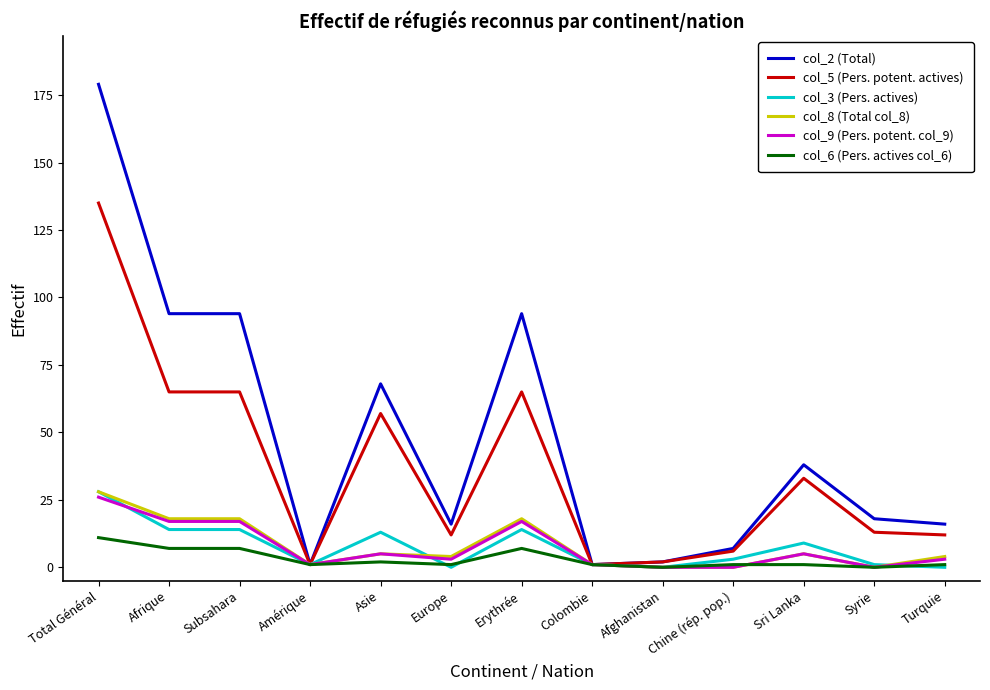

The value of col_9 (Pers. potent. col_9) at Afrique is 17. True or false?

True